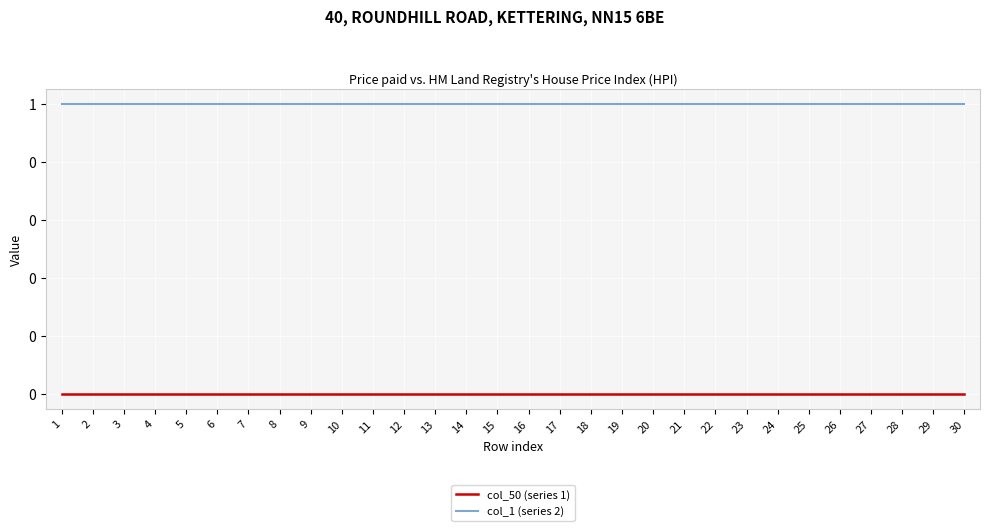

Reading left to right, transcribe all the data shown in this chart.

col_50 (series 1): 1=0	2=0	3=0	4=0	5=0	6=0	7=0	8=0	9=0	10=0	11=0	12=0	13=0	14=0	15=0	16=0	17=0	18=0	19=0	20=0	21=0	22=0	23=0	24=0	25=0	26=0	27=0	28=0	29=0	30=0
col_1 (series 2): 1=1	2=1	3=1	4=1	5=1	6=1	7=1	8=1	9=1	10=1	11=1	12=1	13=1	14=1	15=1	16=1	17=1	18=1	19=1	20=1	21=1	22=1	23=1	24=1	25=1	26=1	27=1	28=1	29=1	30=1